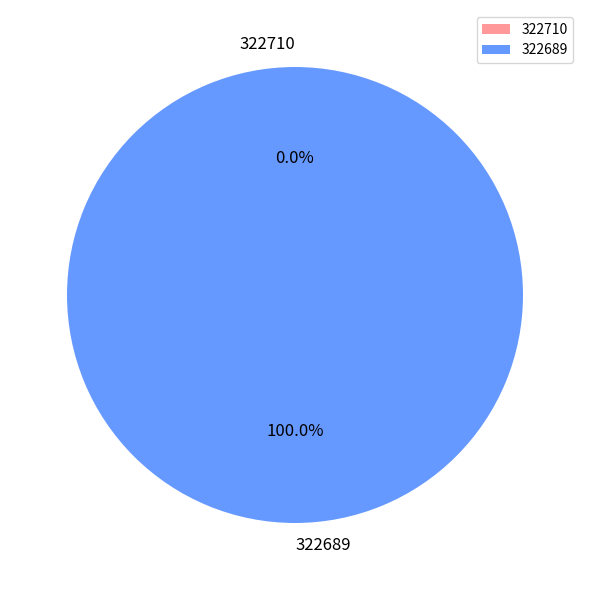

Combined, do 322710 and 322689 account for over 50%?

Yes